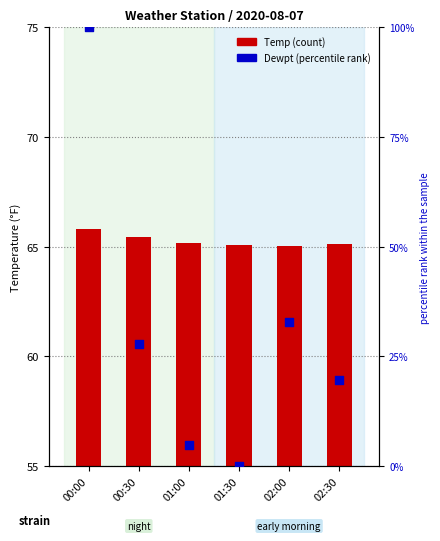

Which series reaches the minimum Y coordinate?

Dewpt percentile rank